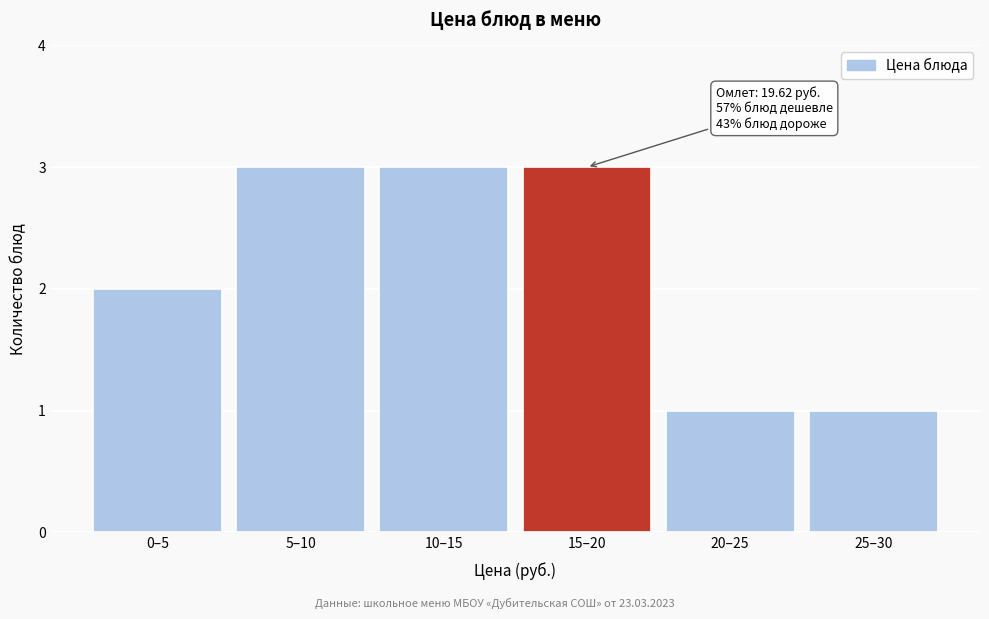

Reading left to right, what are all the values shown in this chart?

0–5=2	5–10=3	10–15=3	15–20=3	20–25=1	25–30=1